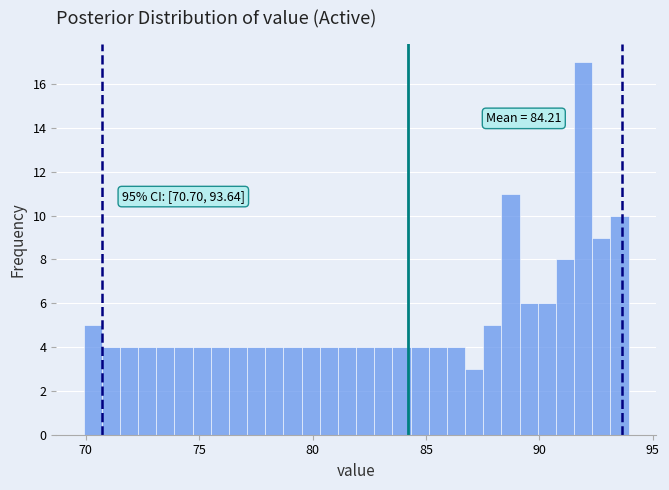

Read against the x-axis, roughly where is the centre of the tallest bar?

92.0